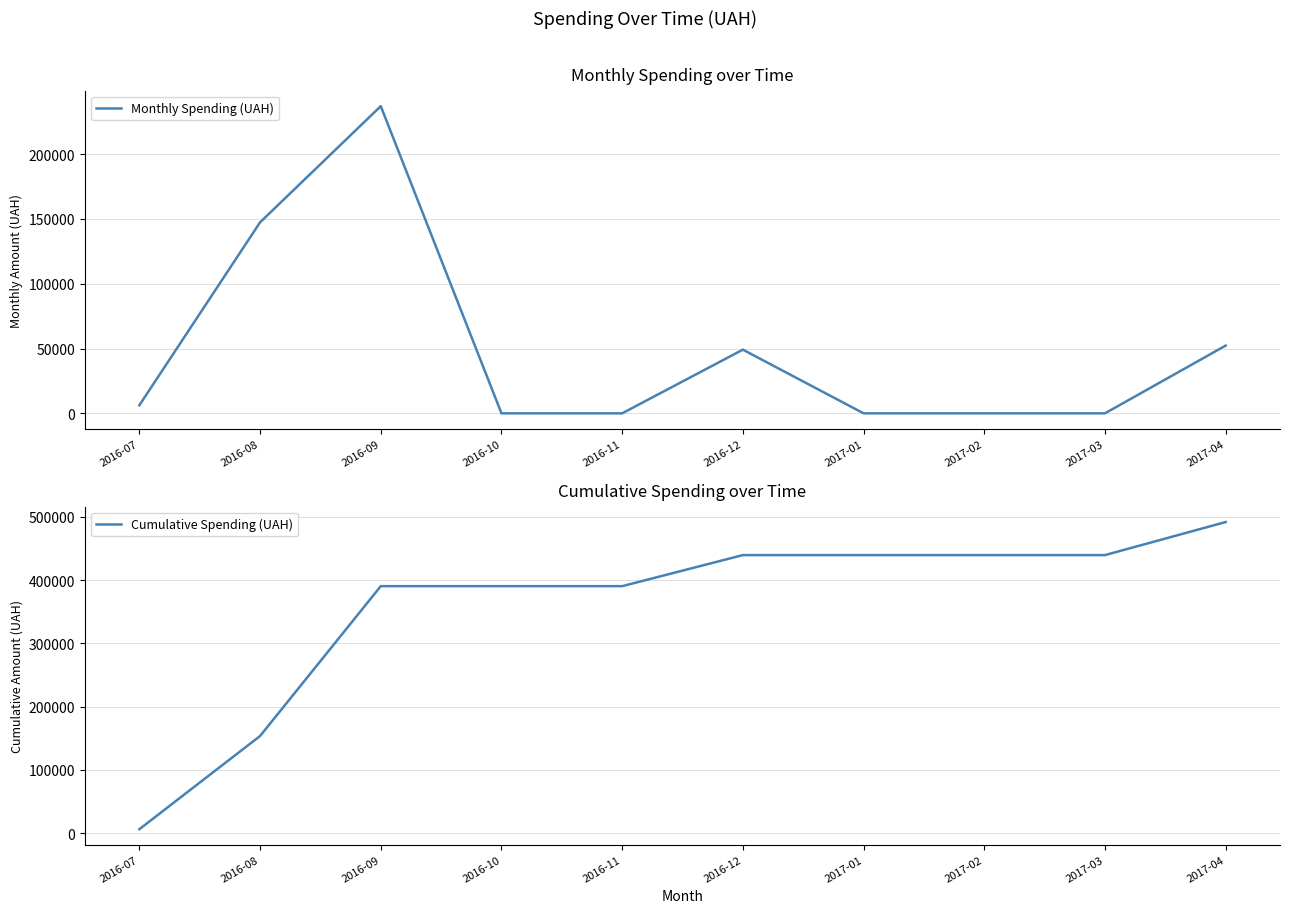

At which label does Cumulative Spending (UAH) reach its minimum?

2016-07